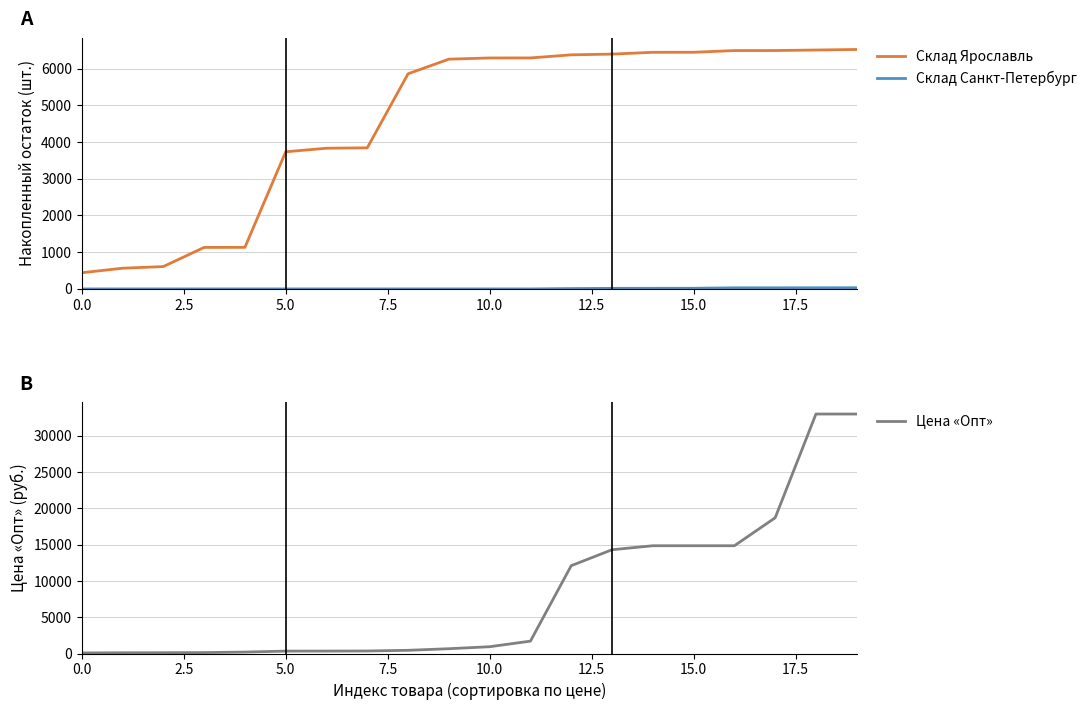

Where does the Цена «Опт» series first go above 935?

11